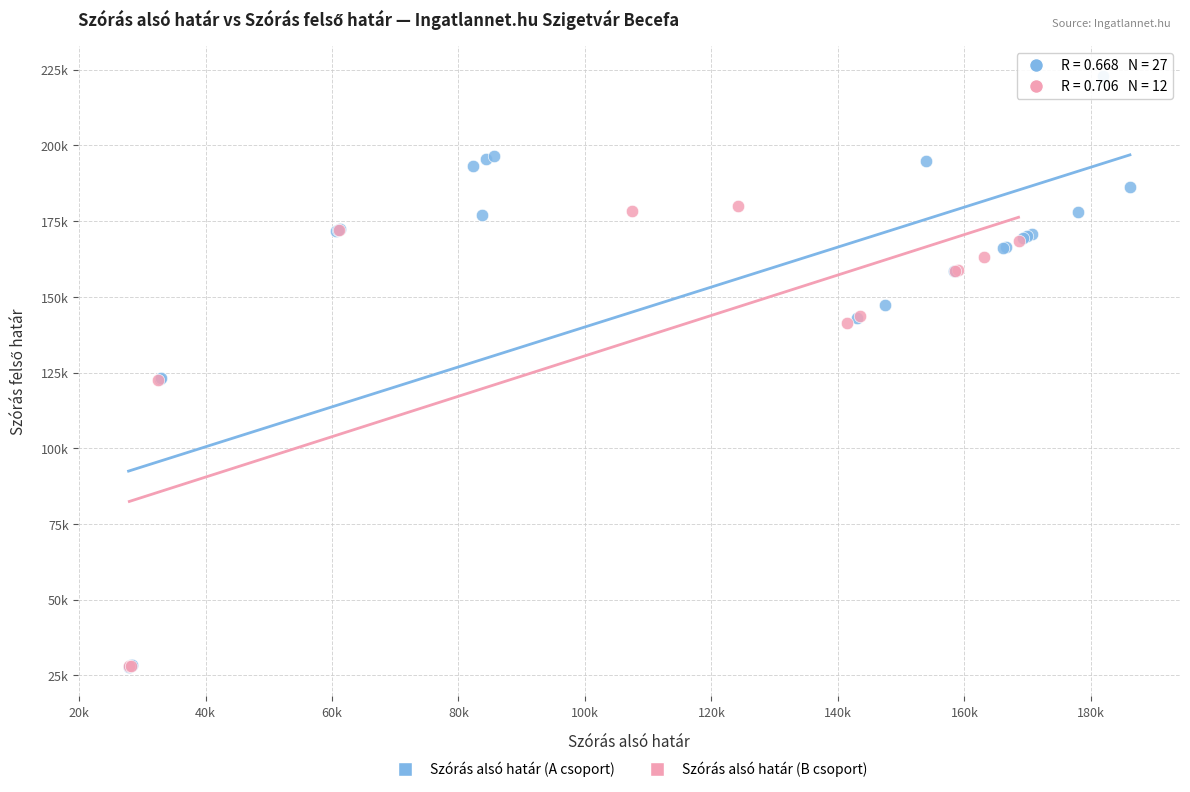

Which series contains the highest Y value?

Szórás alsó határ (A csoport)